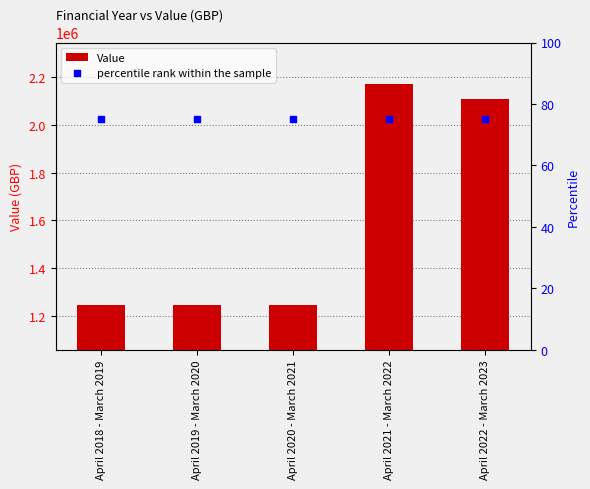

Which series contains the lowest Y value?

percentile rank within the sample